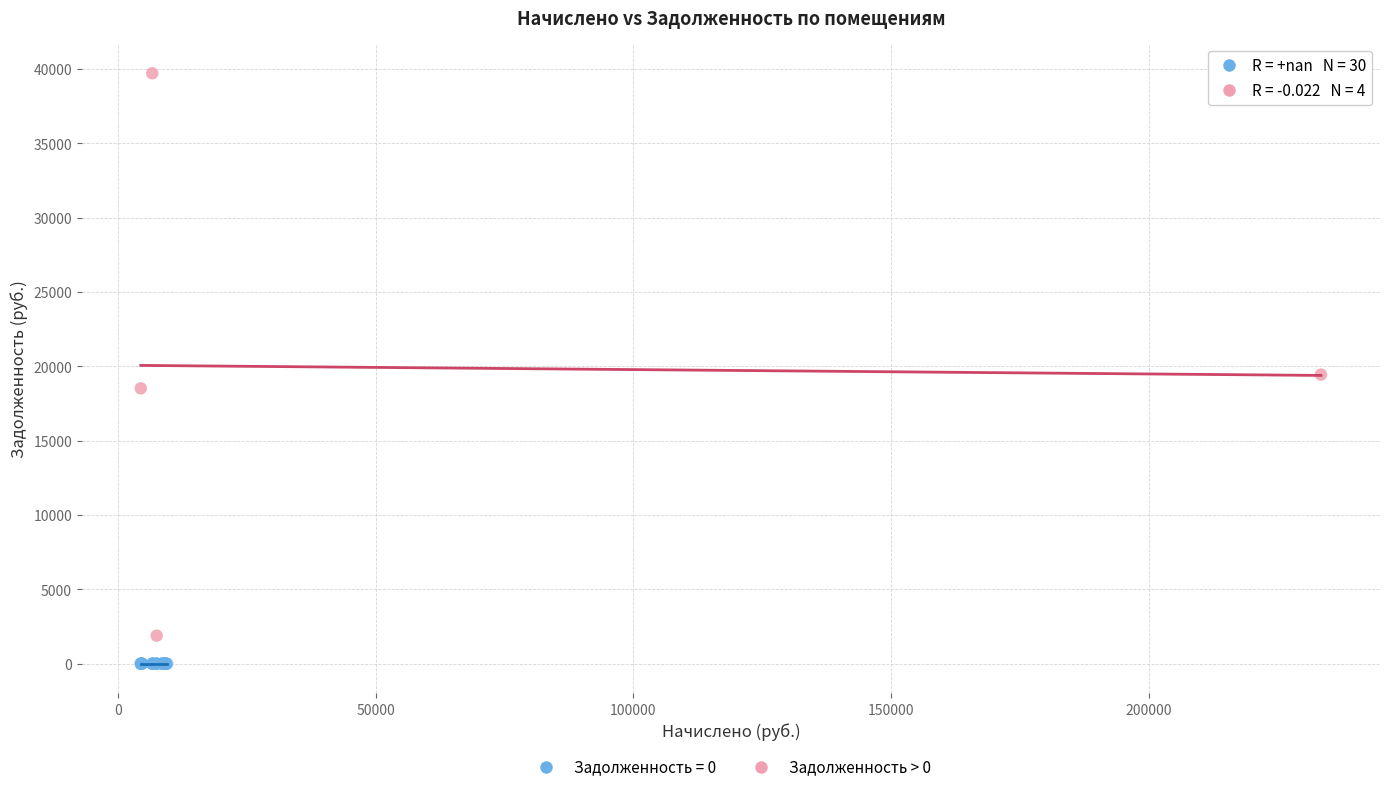

Which series contains the lowest Y value?

Задолженность = 0